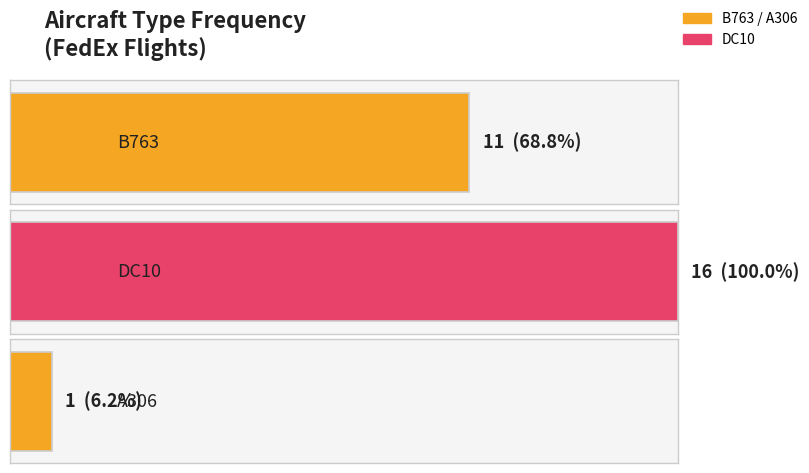

Are the bars grouped side by side (vs. stacked)?

No